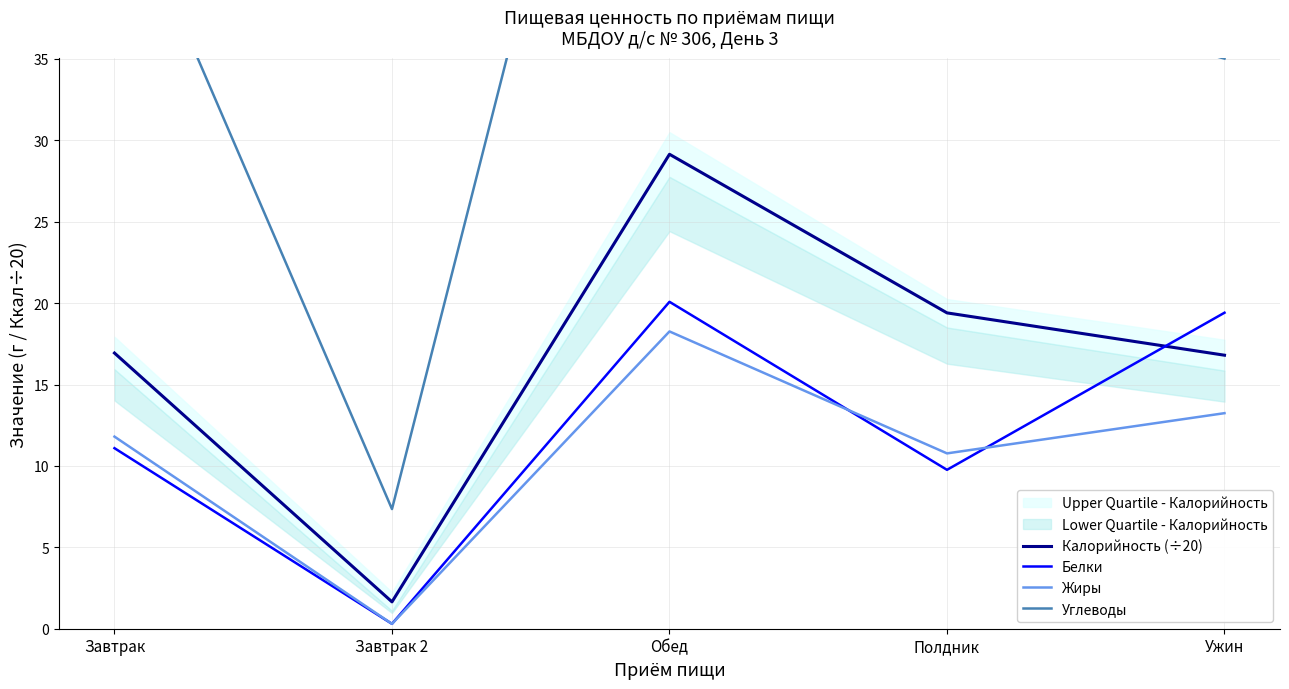

What is the label of the 2nd point from the right?

Полдник